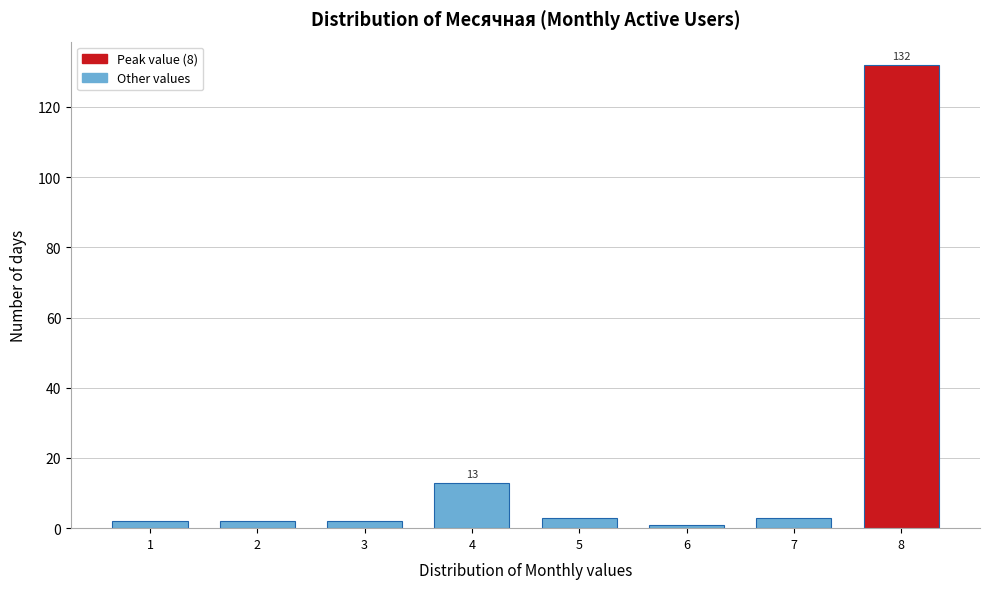

Reading left to right, extract all data points from this chart.

1=2	2=2	3=2	4=13	5=3	6=1	7=3	8=132